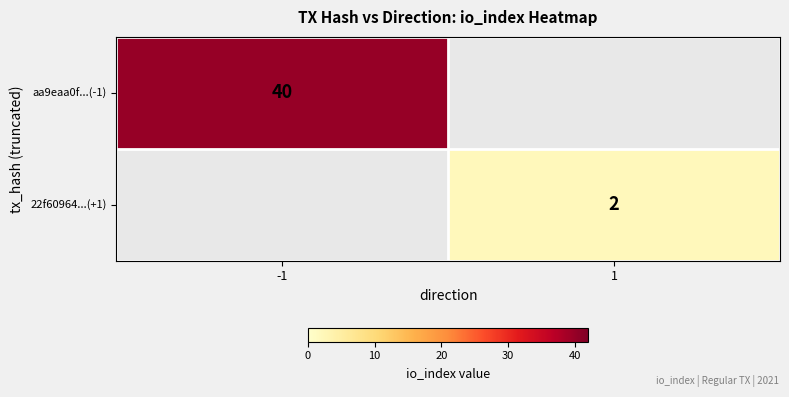

The aa9eaa0f...(-1) series shows 68 at -1. True or false?

False